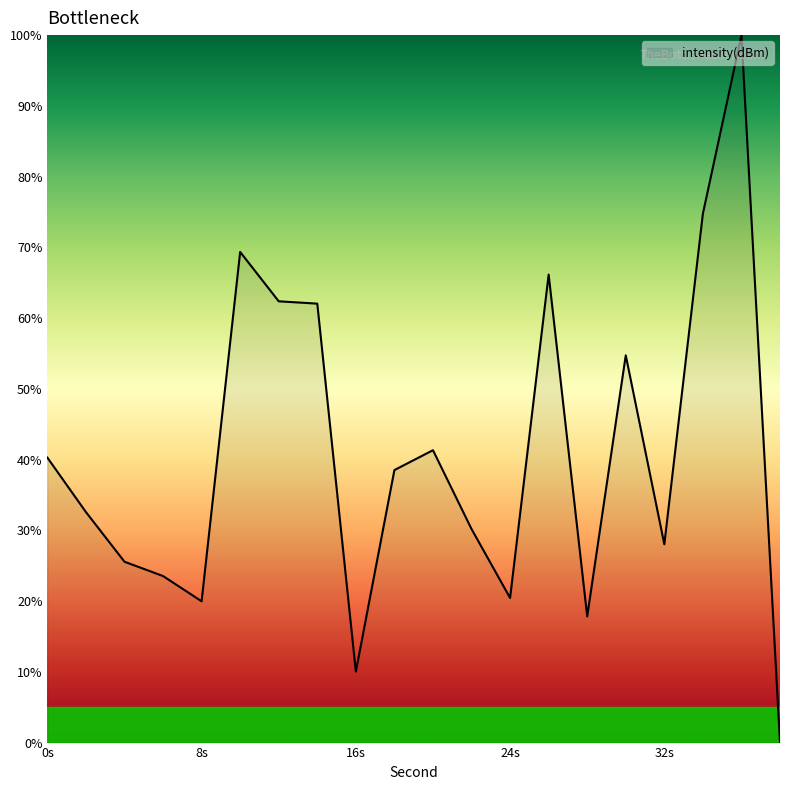

What is the greatest value displayed?

100.0